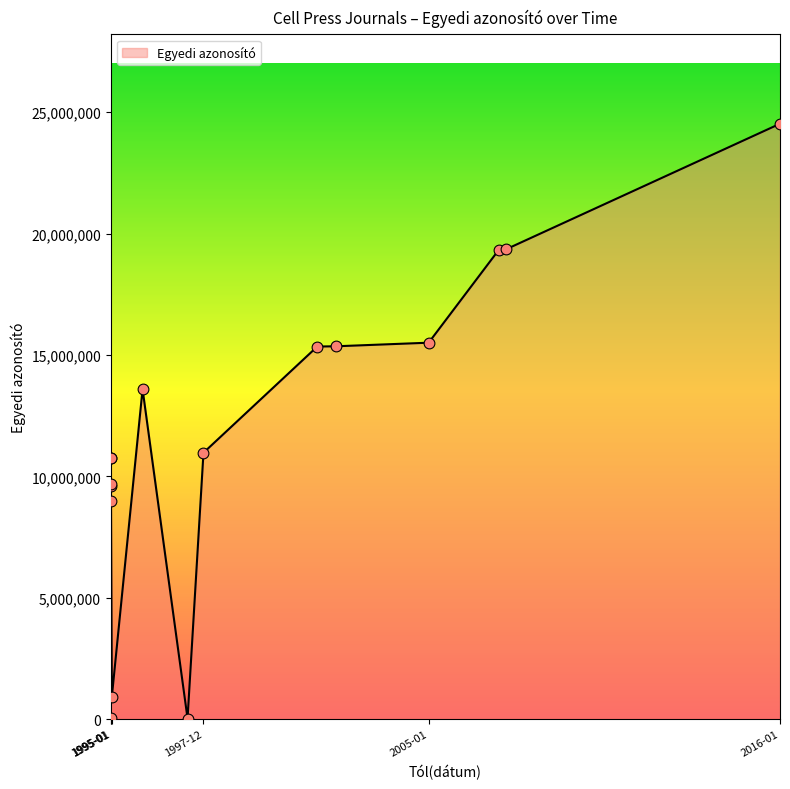

What is the change in value from 2007-06-07 to 1995-01-01?

-8600388